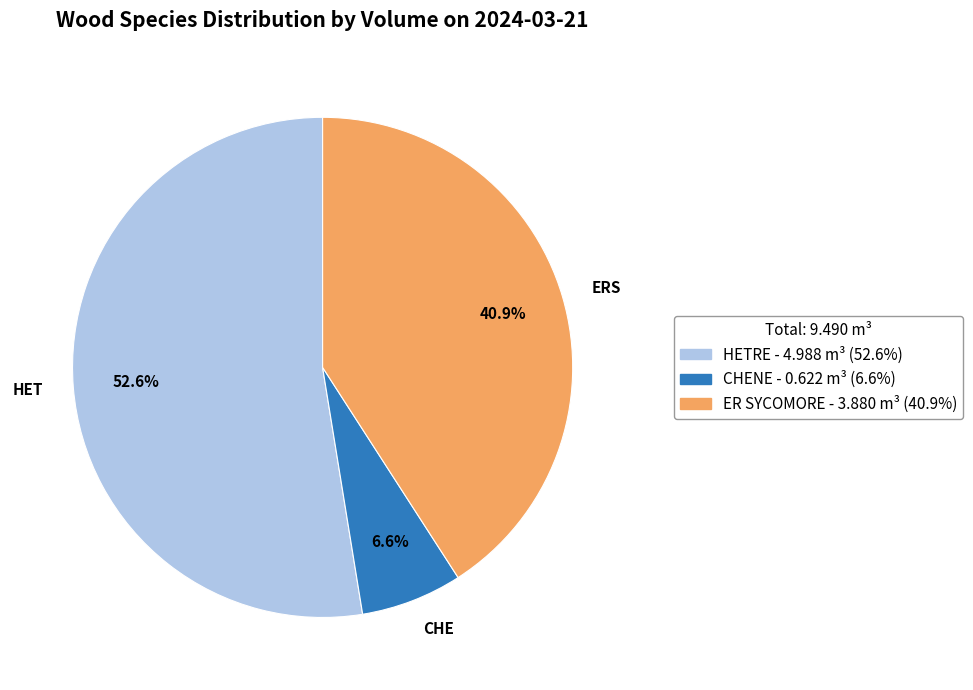

Rank the categories by value from highest to lowest.

HET, ERS, CHE